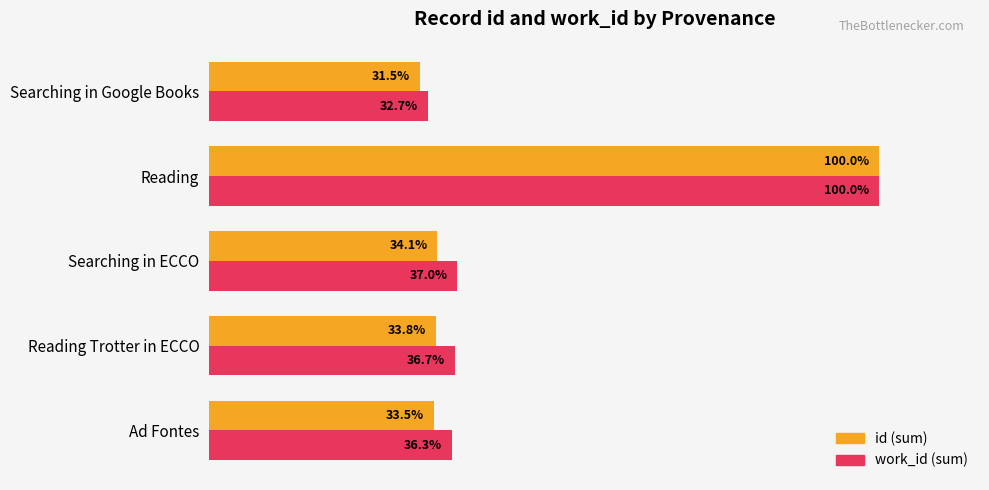

At which category is the sum across all series the highest?

Reading